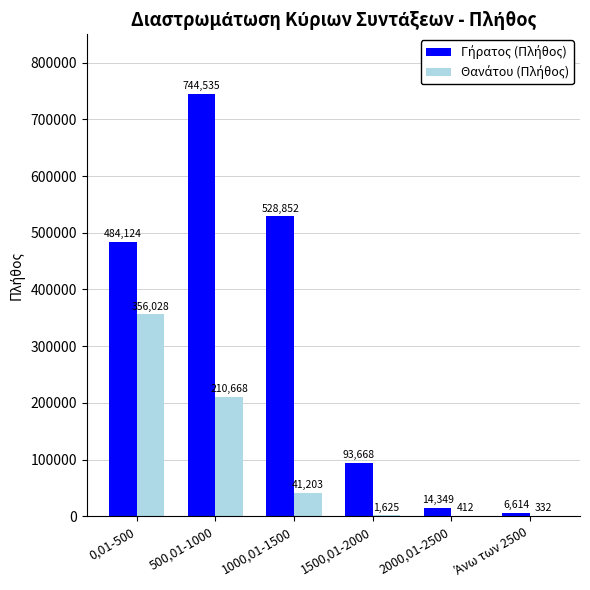

At which category is the sum across all series the highest?

500,01-1000